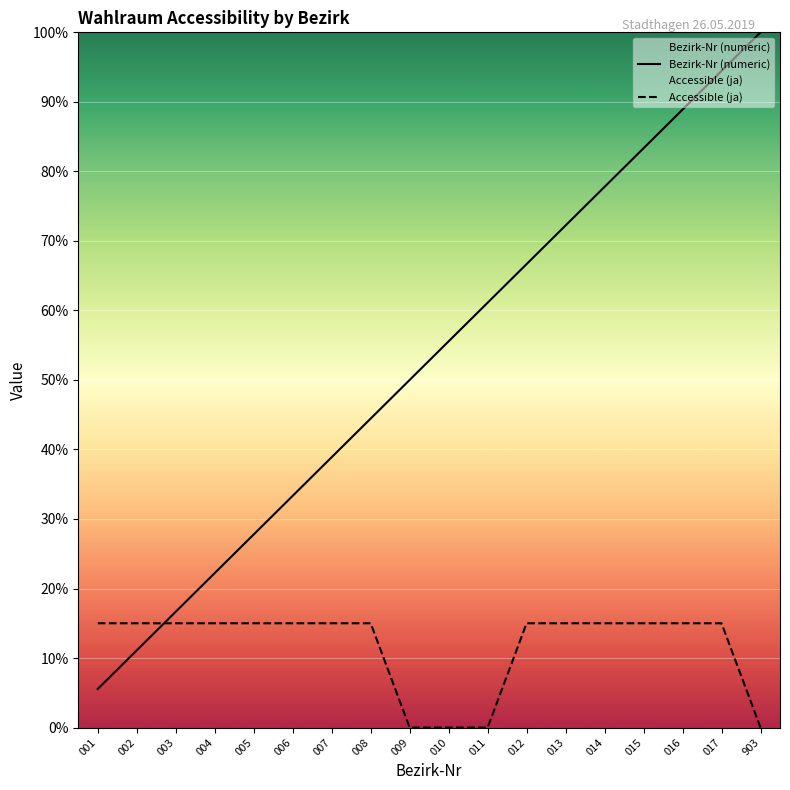

Which category has the highest value in the Accessible (ja) series?

001